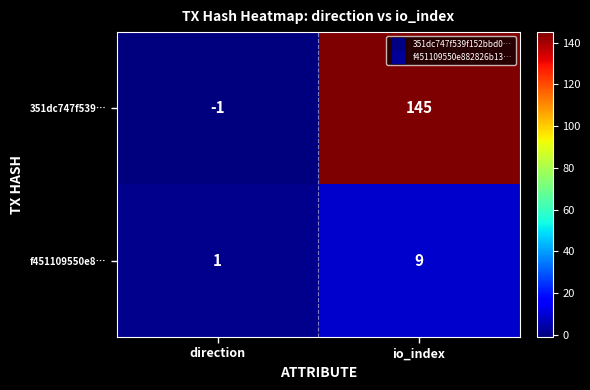

At which label does 351dc747f539… reach its minimum?

direction